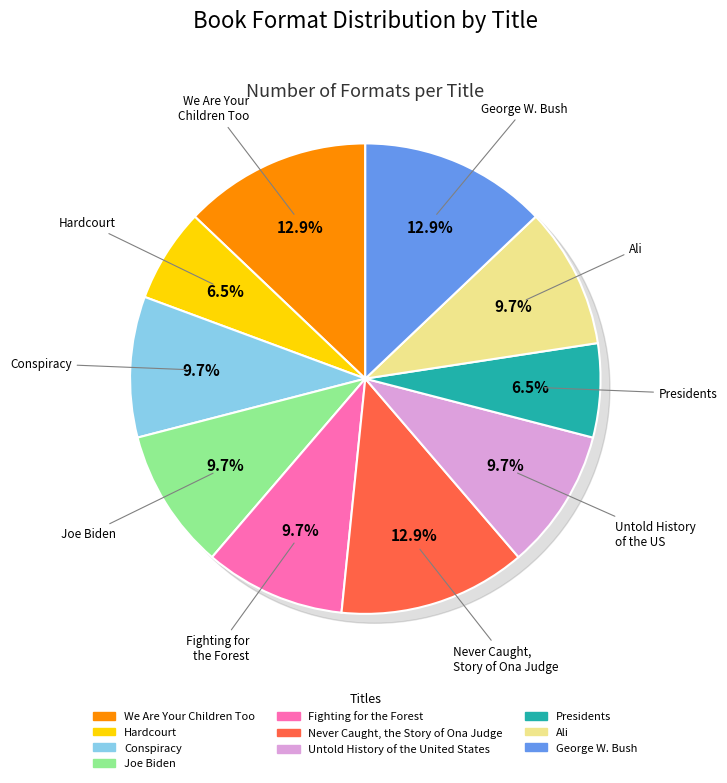

To the nearest percent, what is the combined percentage of Never Caught, the Story of Ona Judge and Hardcourt?

19%